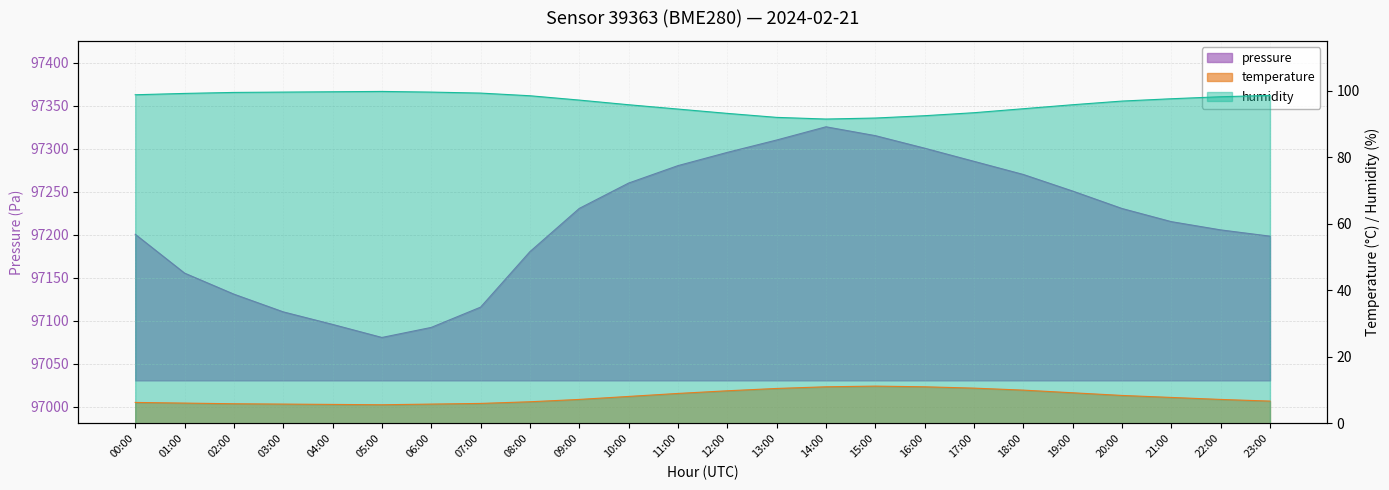

Does the chart have visible grid lines?

Yes